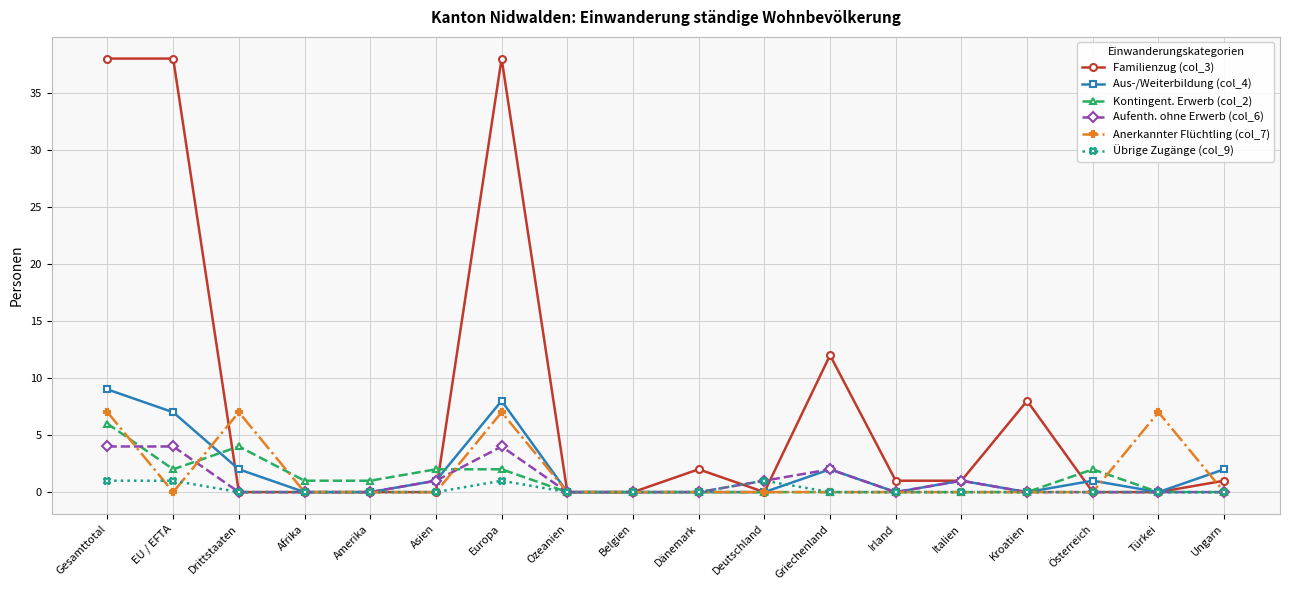

Reading left to right, what are all the values shown in this chart?

Familienzug (col_3): 38	38	0	0	0	0	38	0	0	2	0	12	1	1	8	0	0	1
Aus-/Weiterbildung (col_4): 9	7	2	0	0	1	8	0	0	0	0	2	0	1	0	1	0	2
Kontingent. Erwerb (col_2): 6	2	4	1	1	2	2	0	0	0	0	0	0	0	0	2	0	0
Aufenth. ohne Erwerb (col_6): 4	4	0	0	0	1	4	0	0	0	1	2	0	1	0	0	0	0
Anerkannter Flüchtling (col_7): 7	0	7	0	0	0	7	0	0	0	0	0	0	0	0	0	7	0
Übrige Zugänge (col_9): 1	1	0	0	0	0	1	0	0	0	1	0	0	0	0	0	0	0